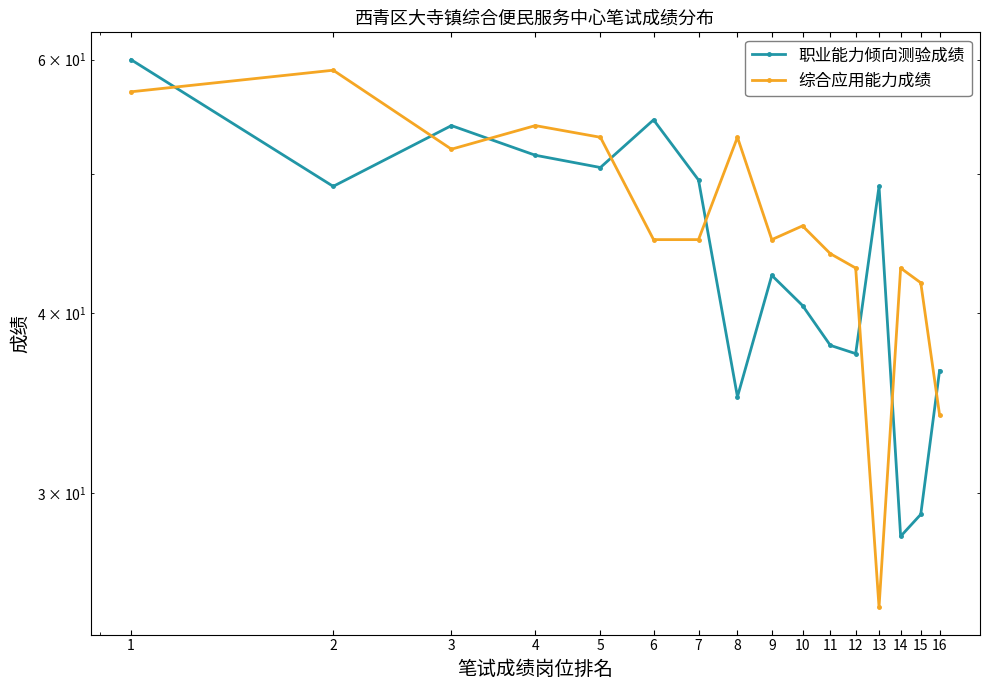

What is the value of the 职业能力倾向测验成绩 point at the 16th from the left?

36.5